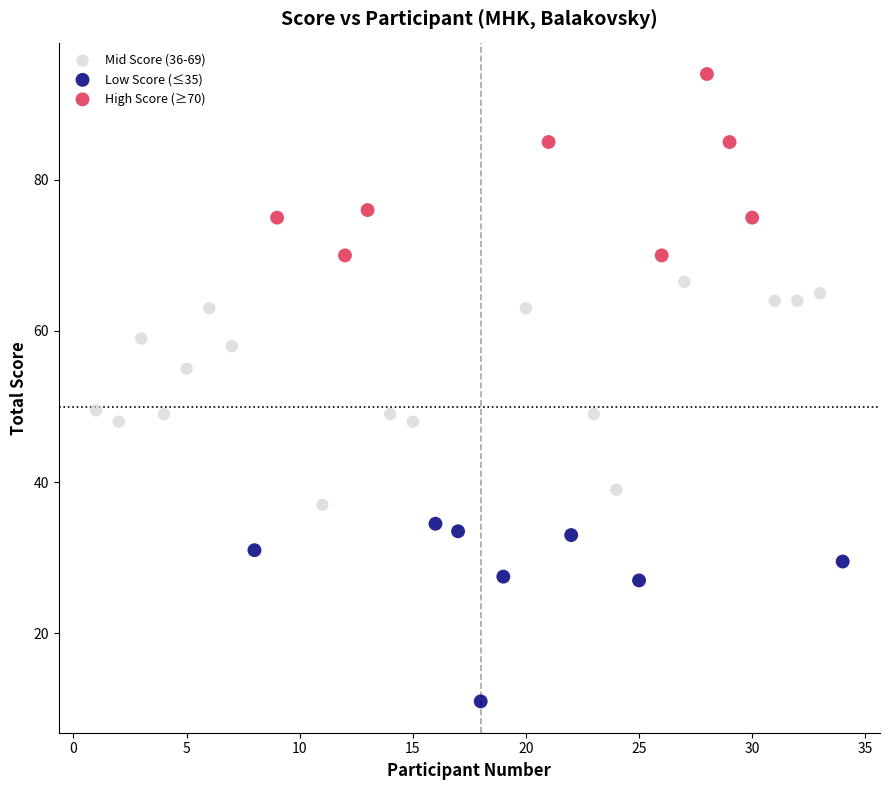

Which series contains the lowest Y value?

Low Score (≤35)